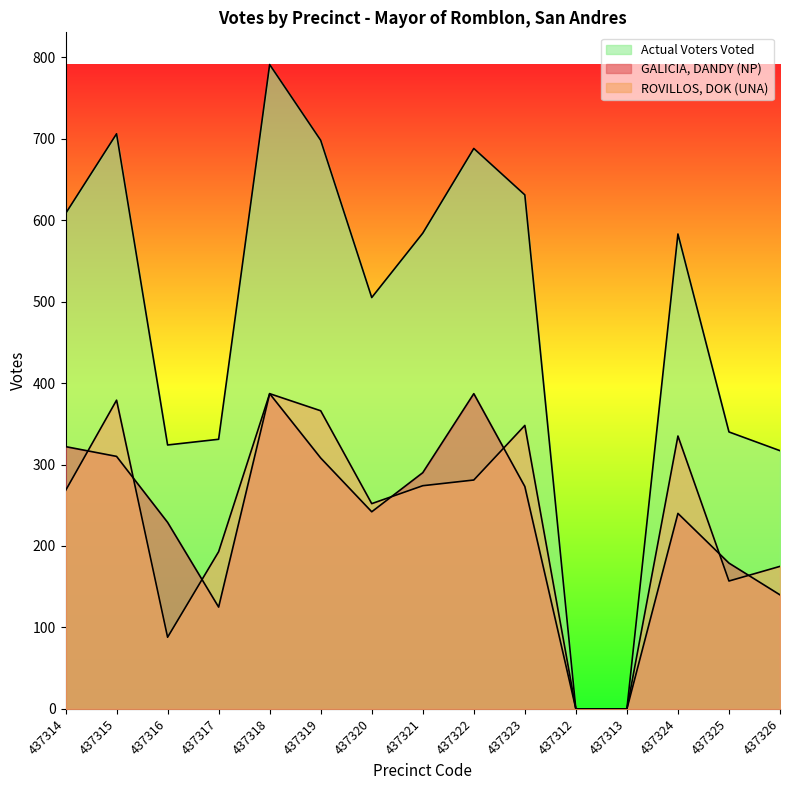

Rank the series at 437313 from highest to lowest value.

GALICIA, DANDY (NP), ROVILLOS, DOK (UNA), Actual Voters Voted